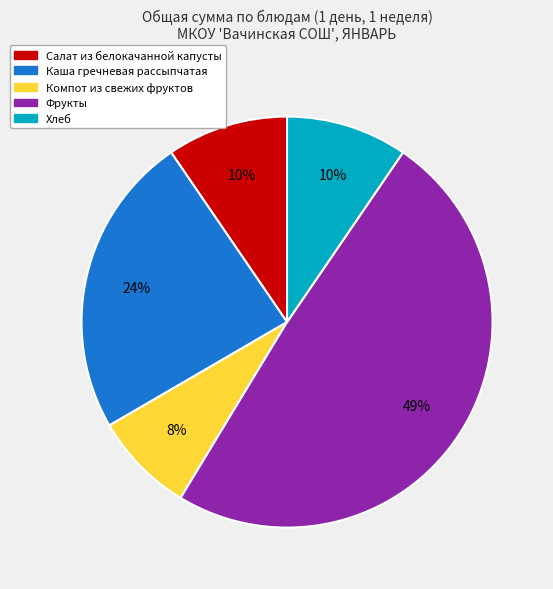

Which slice is the largest?

Фрукты